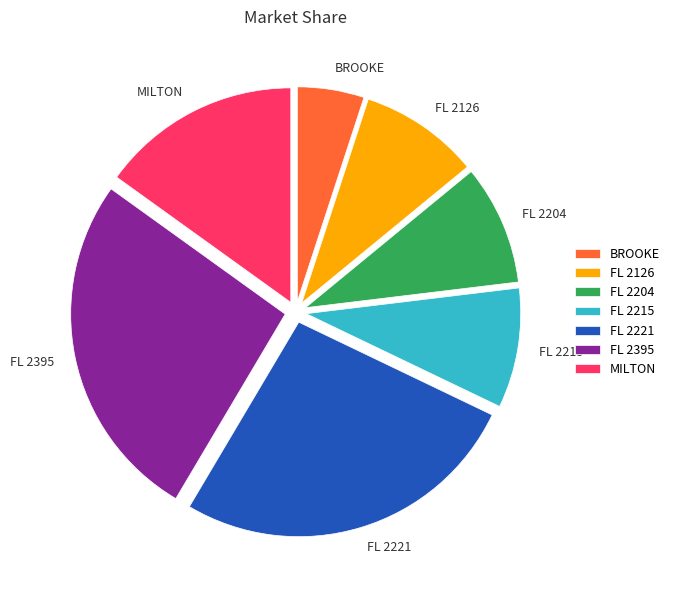

True or false: FL 2204 accounts for 9% of the total.

True